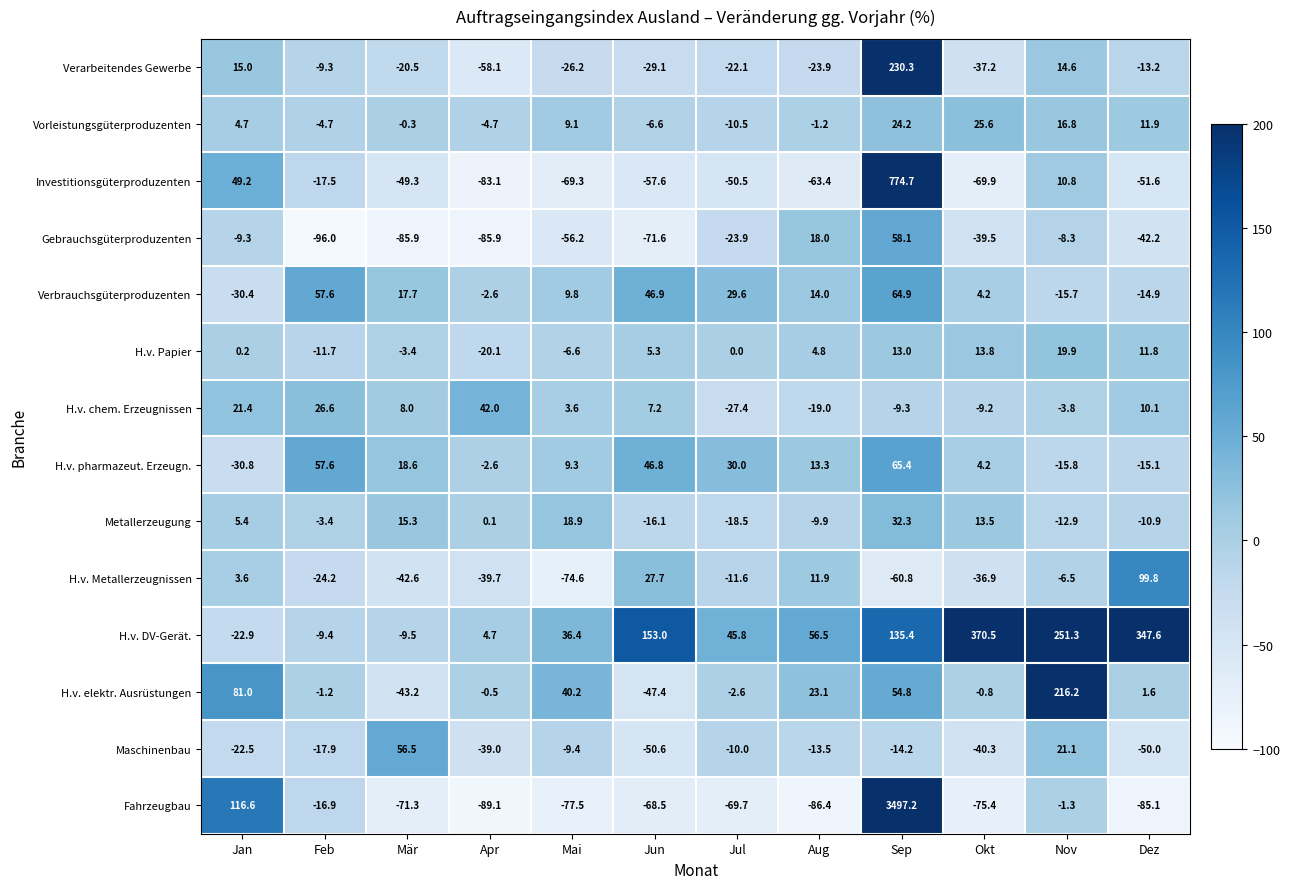

What is the difference between the highest and lowest values at Okt?

445.9